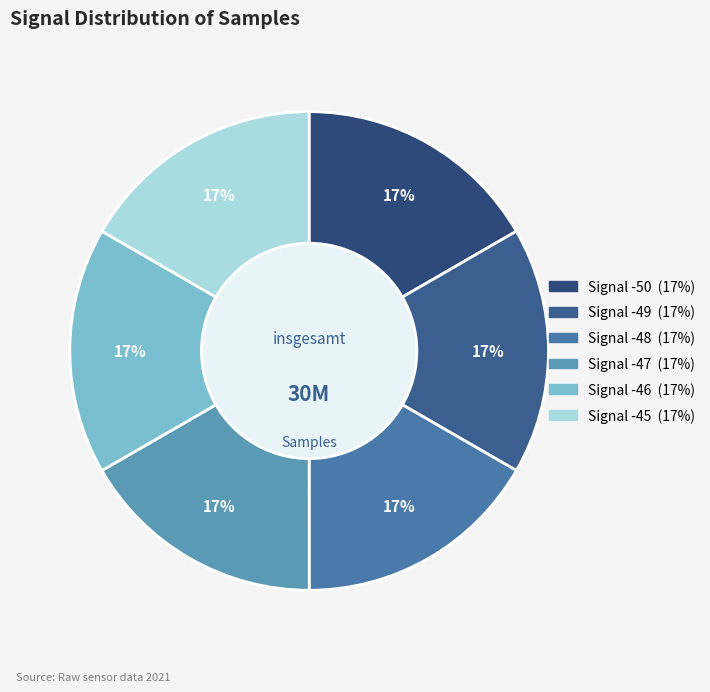

To the nearest percent, what is the average slice percentage?

17%